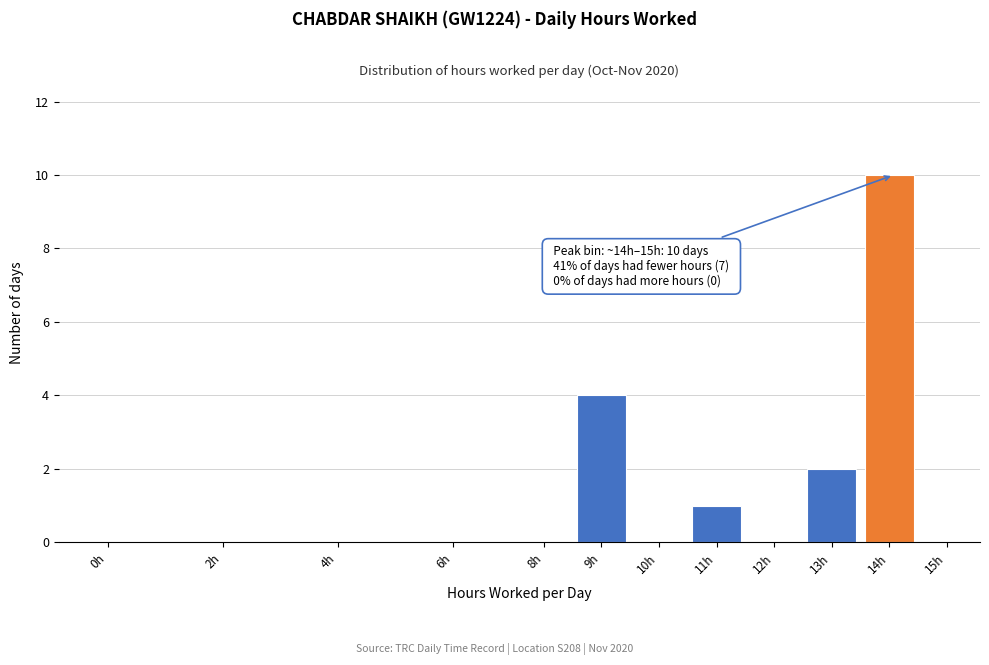

Reading right to left, list all the values displayed in this chart.

15h=0	14h=10	13h=2	12h=0	11h=1	10h=0	9h=4	8h=0	6h=0	4h=0	2h=0	0h=0